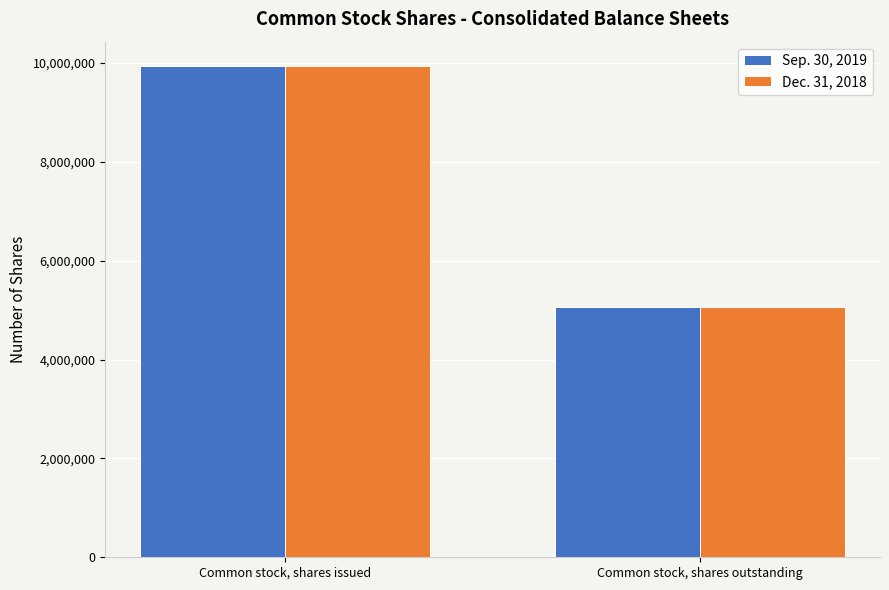

What is the label of the 2nd bar from the left?

Common stock, shares outstanding